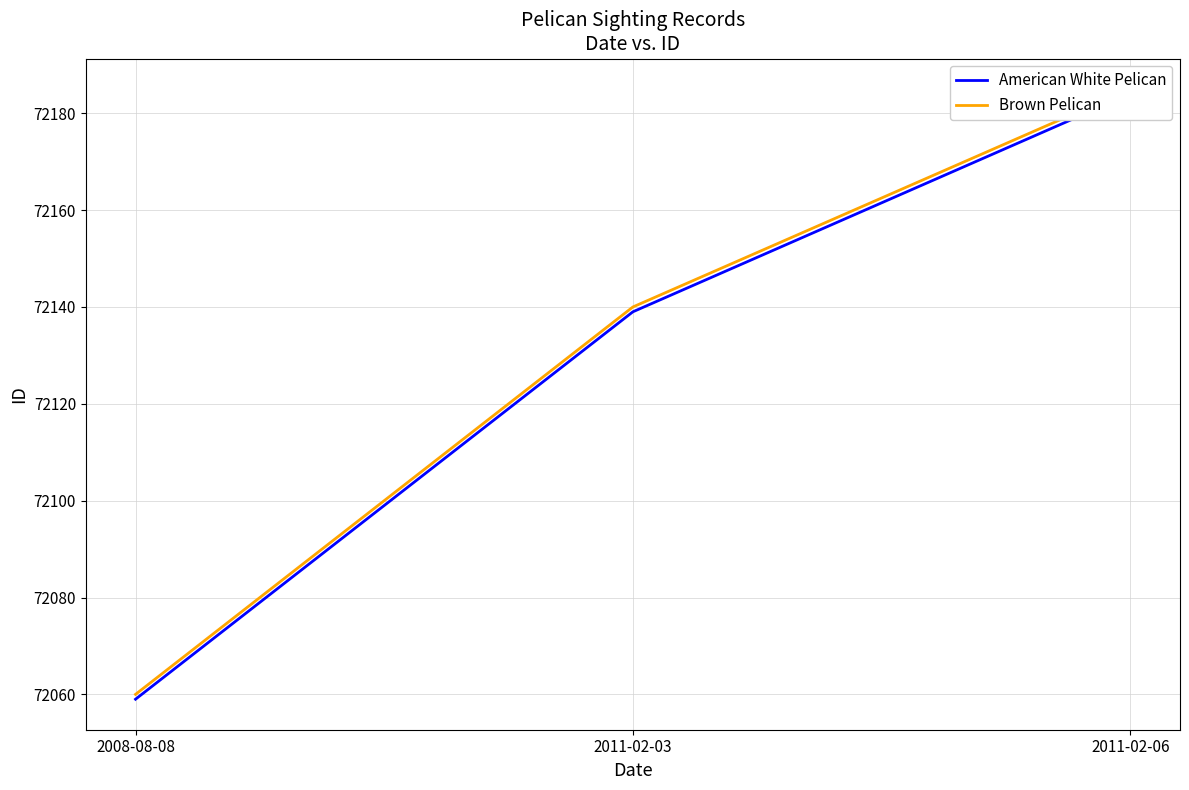

At 2008-08-08, list the series in order from largest to smallest.

Brown Pelican, American White Pelican